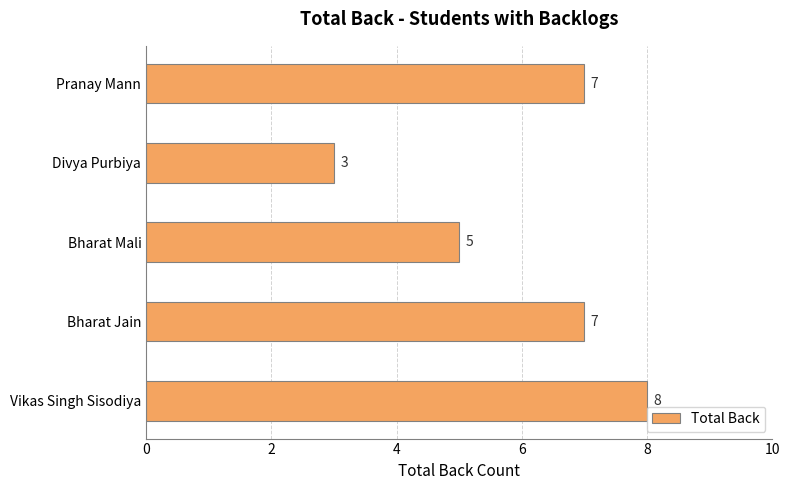

What is the greatest value displayed?

8